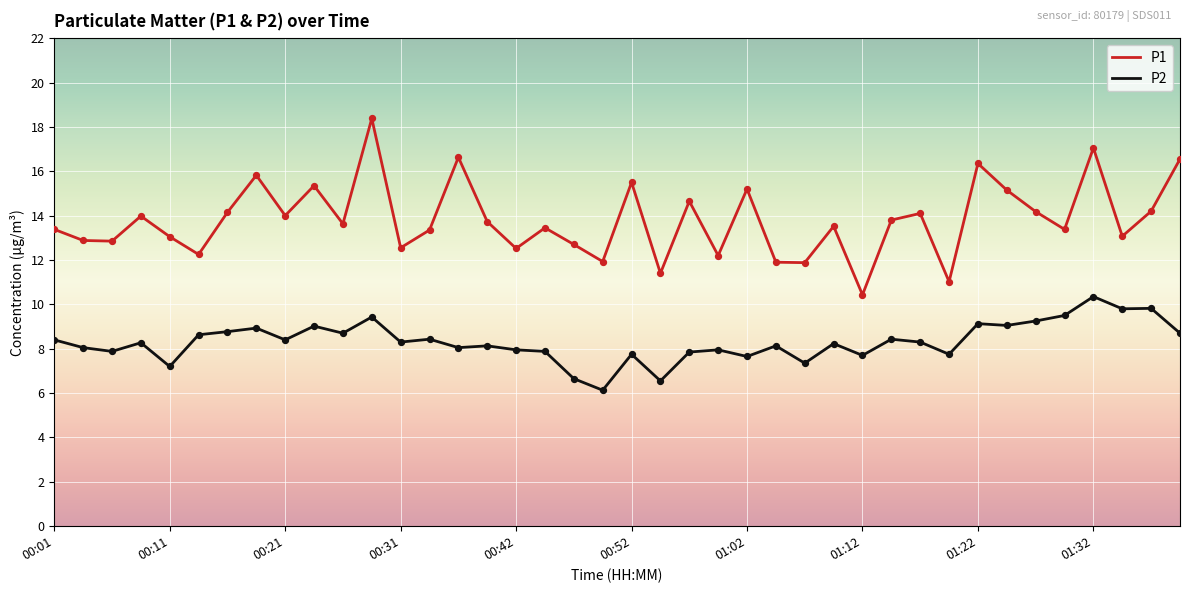

Which series has the largest total across all categories?

P1